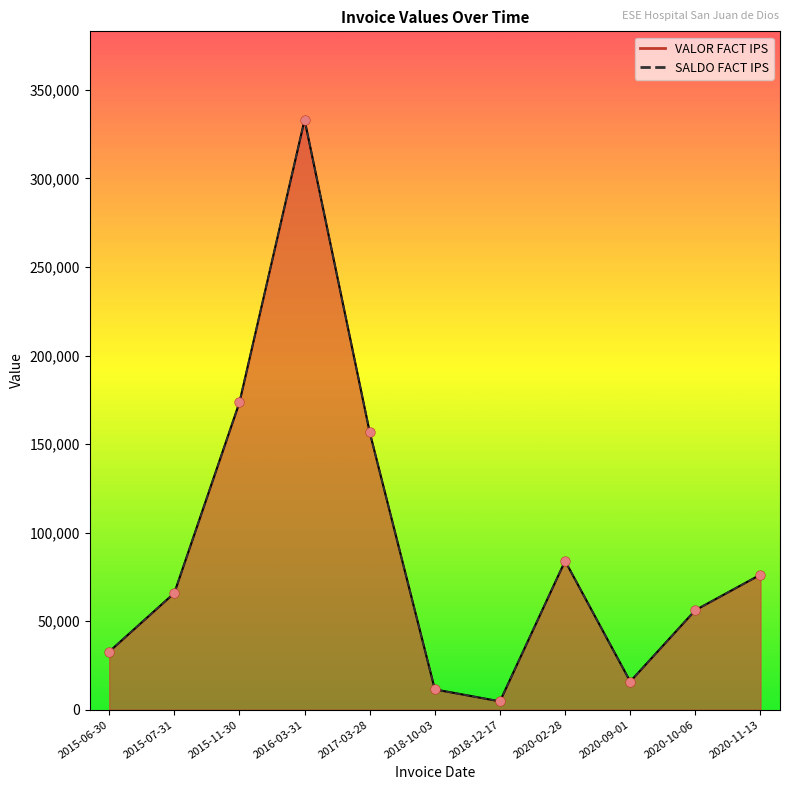

Which series contains the highest Y value?

VALOR FACT IPS